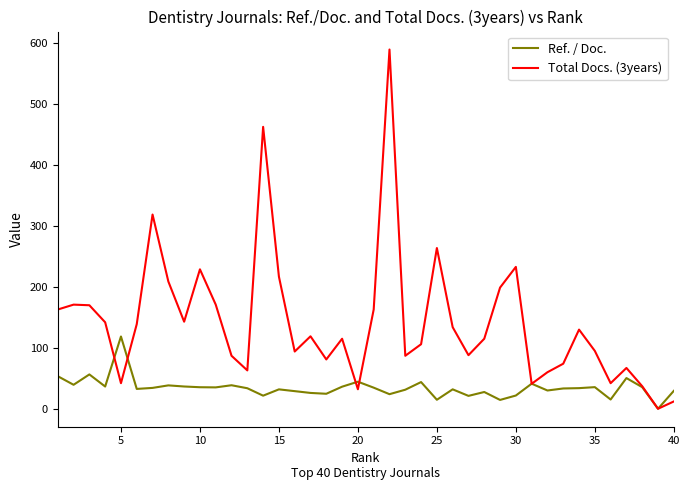

Which series has the largest total across all categories?

Total Docs. (3years)